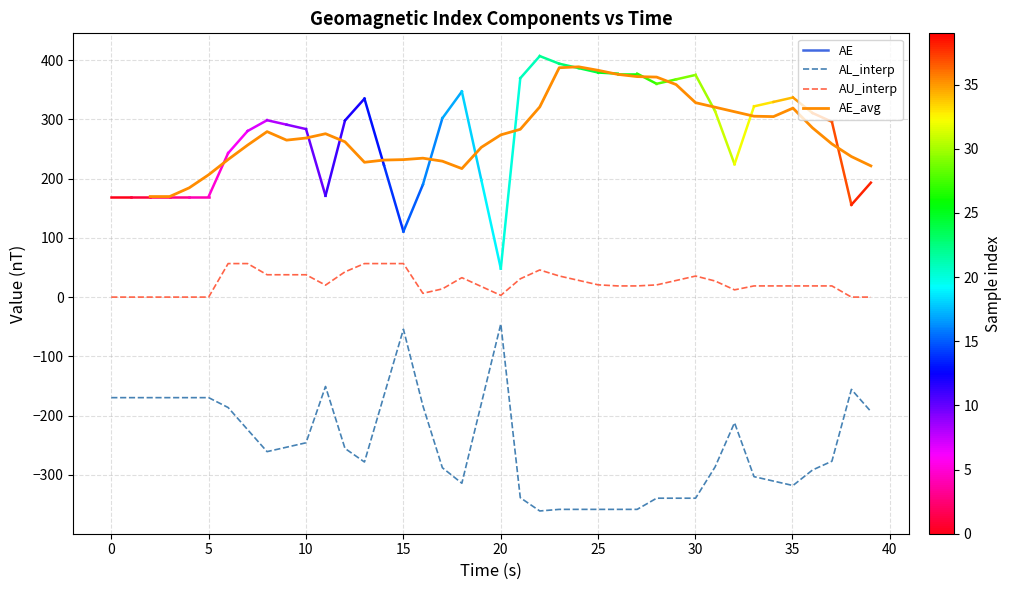

True or false: AE_avg and AL_interp cross at least once.

False